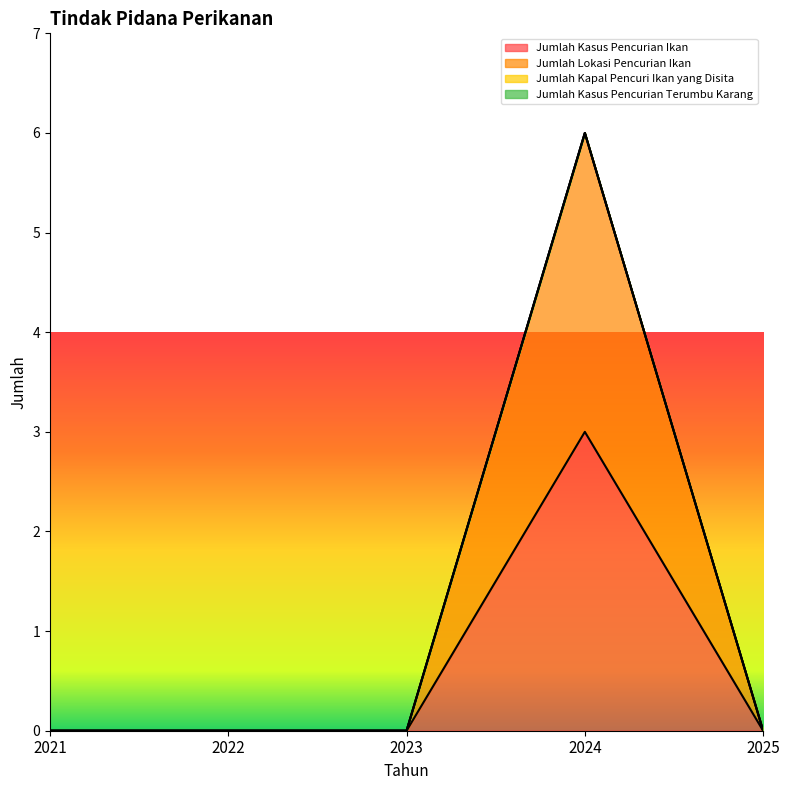

At how many categories does at least one series exceed 2?

1